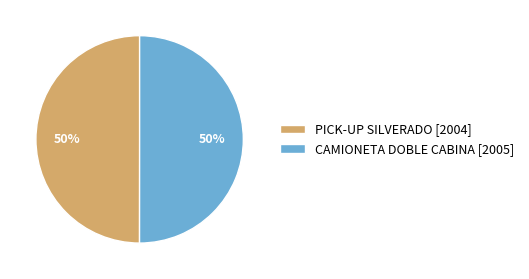

To the nearest percent, what percentage of the pie is CAMIONETA DOBLE CABINA?

50%